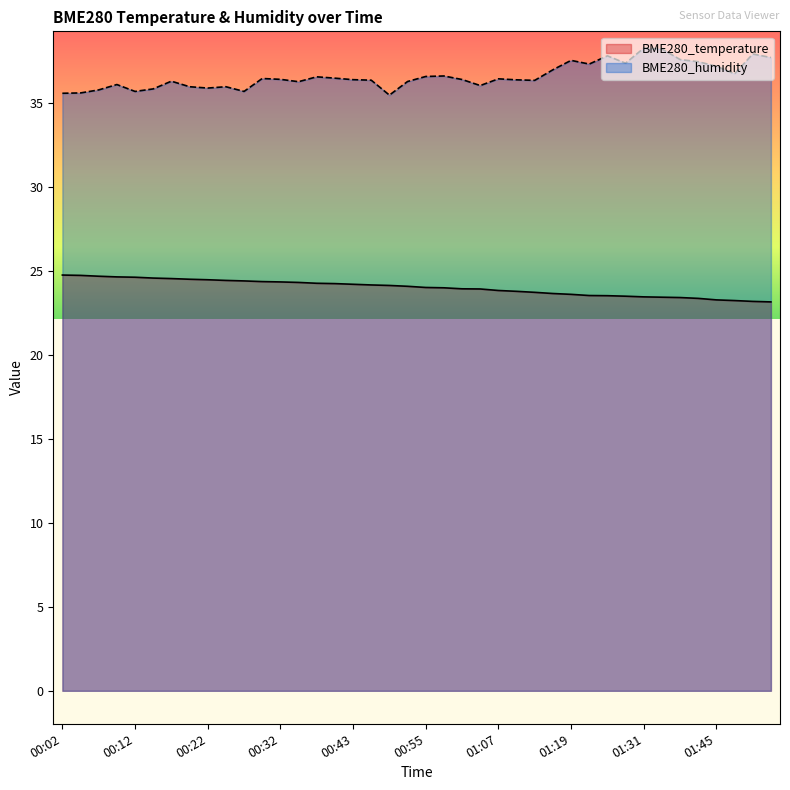

Does the chart display data point markers on the line(s)?

No